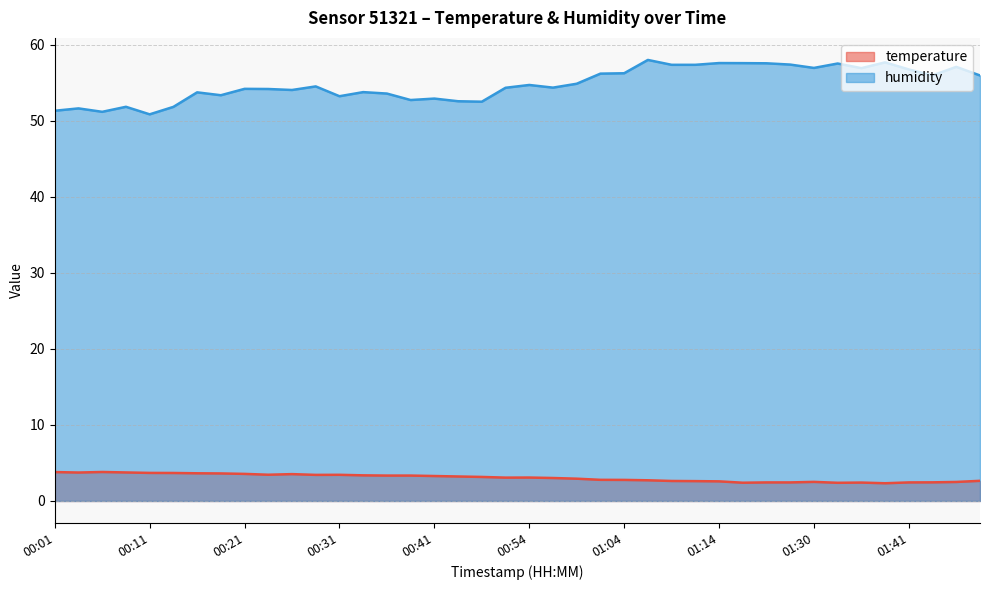

What is the label of the 7th point from the right?

01:33